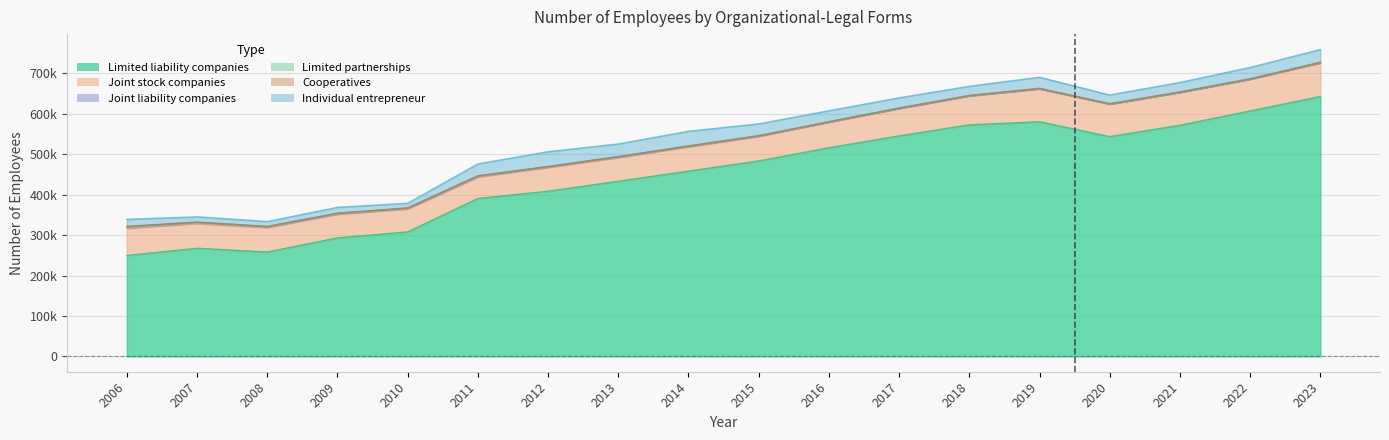

What are all the series names shown in the legend?

Limited liability companies, Joint stock companies, Joint liability companies, Limited partnerships, Cooperatives, Individual entrepreneur